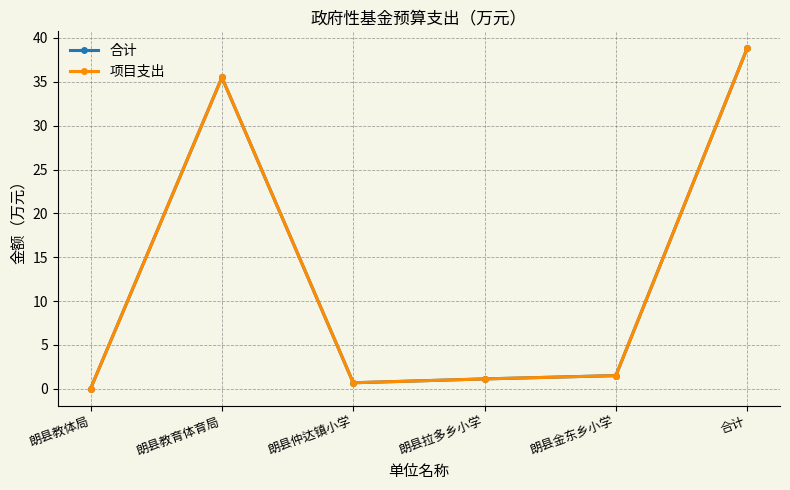

Is this an area chart (filled region under the line)?

No